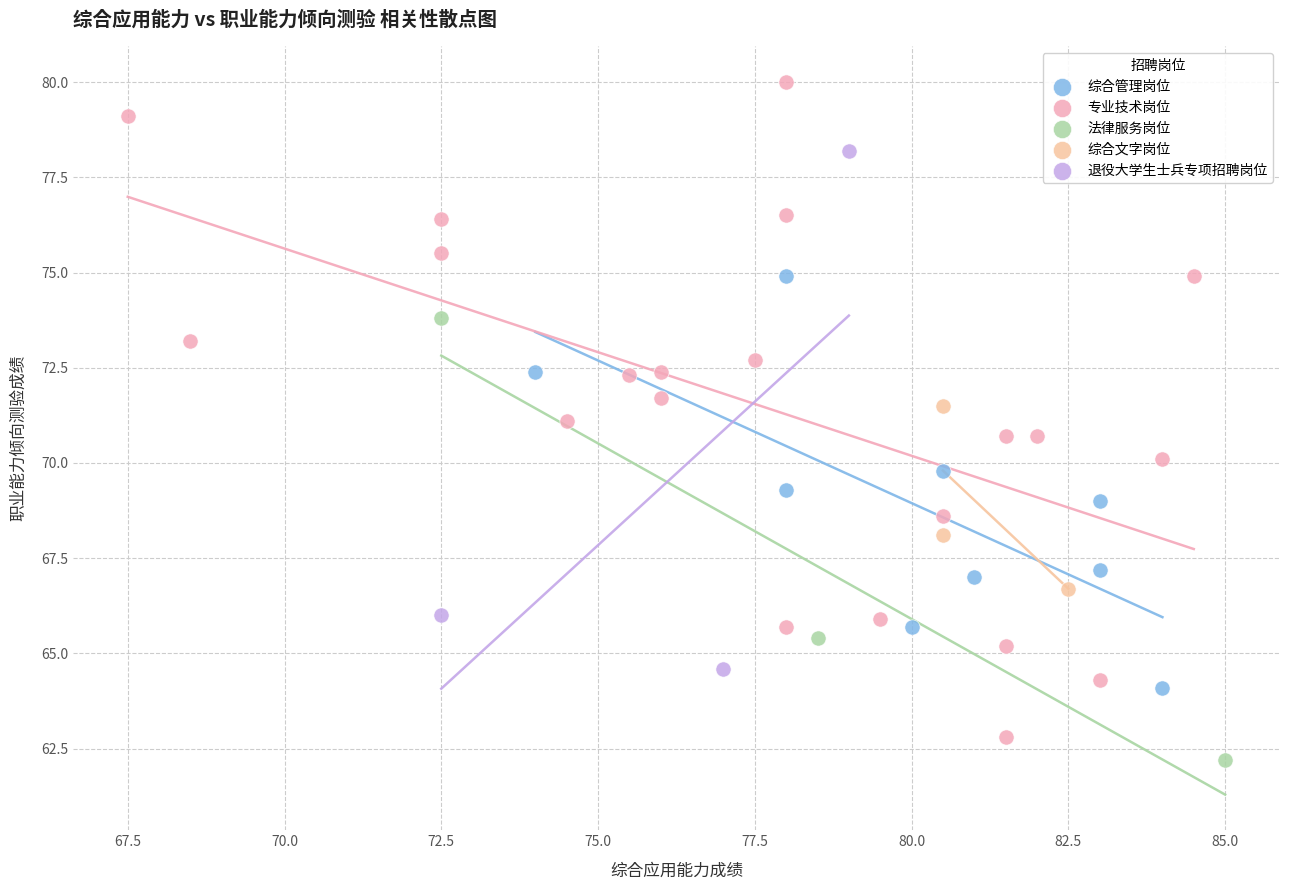

Which series has the widest spread of Y values?

专业技术岗位